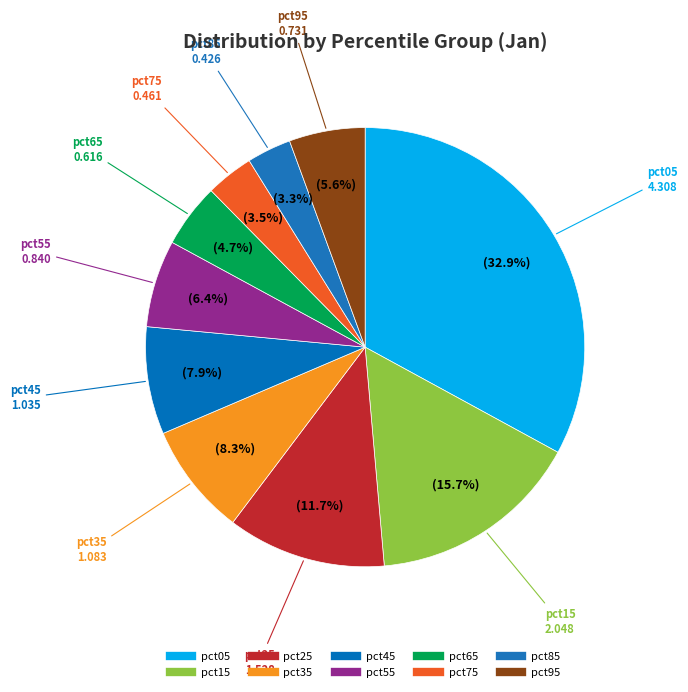

How many segments does this pie chart have?

10